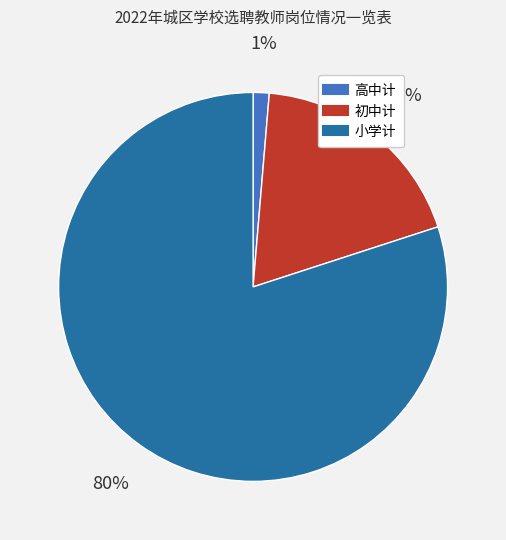

To the nearest percent, what is the combined percentage of 初中计 and 高中计?

20%